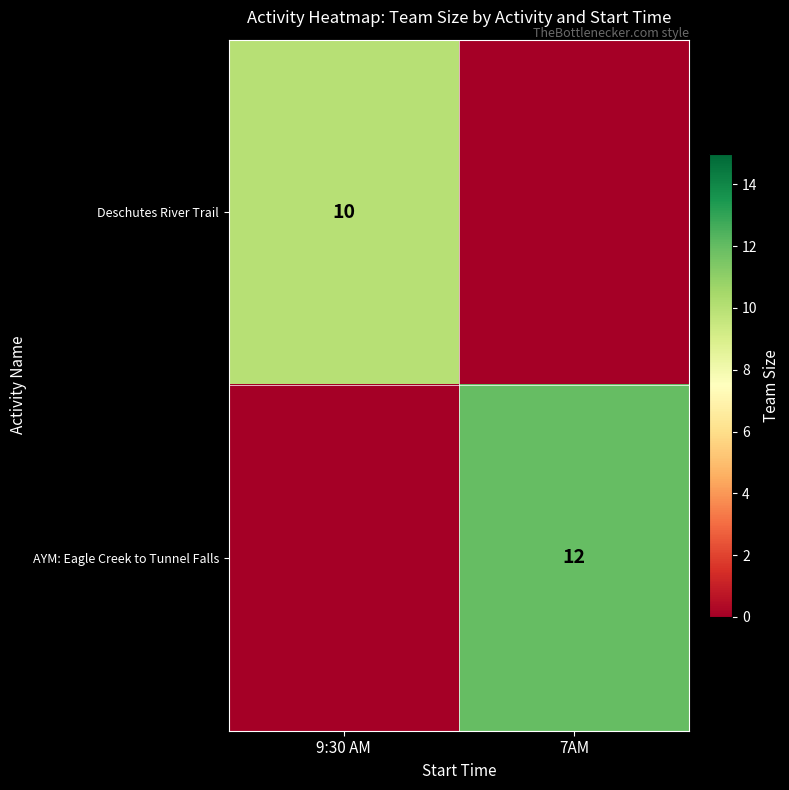

Is the value of Deschutes River Trail at 9:30 AM greater than the value of AYM: Eagle Creek to Tunnel Falls at 7AM?

No